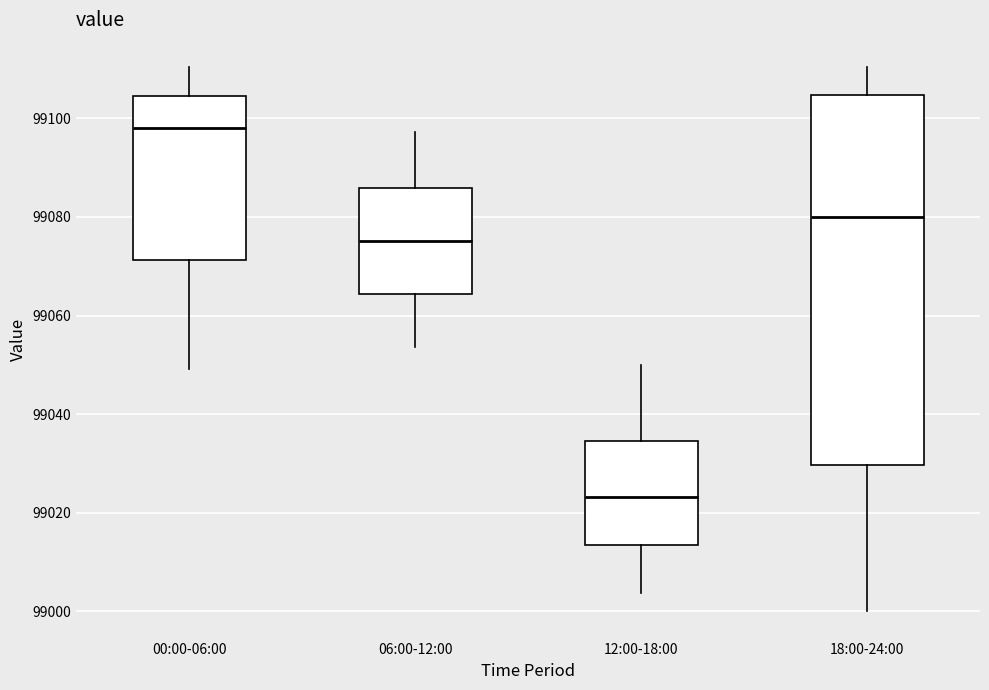

Comparing the boxes themselves (not the whiskers), which one is the tallest?

18:00-24:00